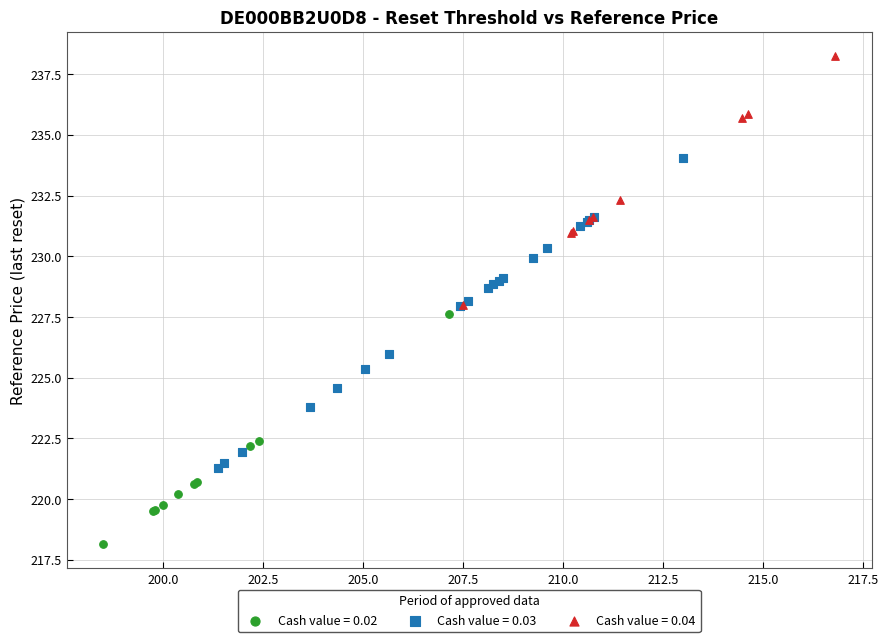

Which series reaches the maximum Y coordinate?

Cash value = 0.04